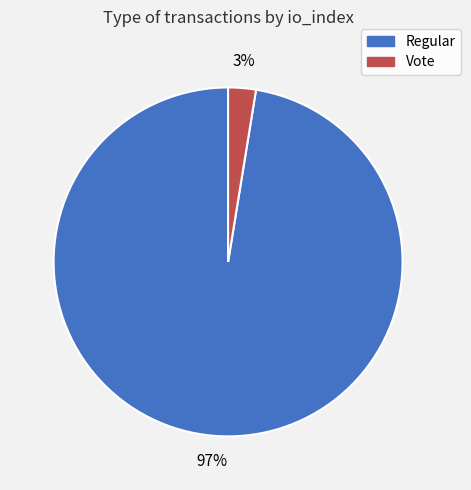

Does any single category account for the majority?

Yes